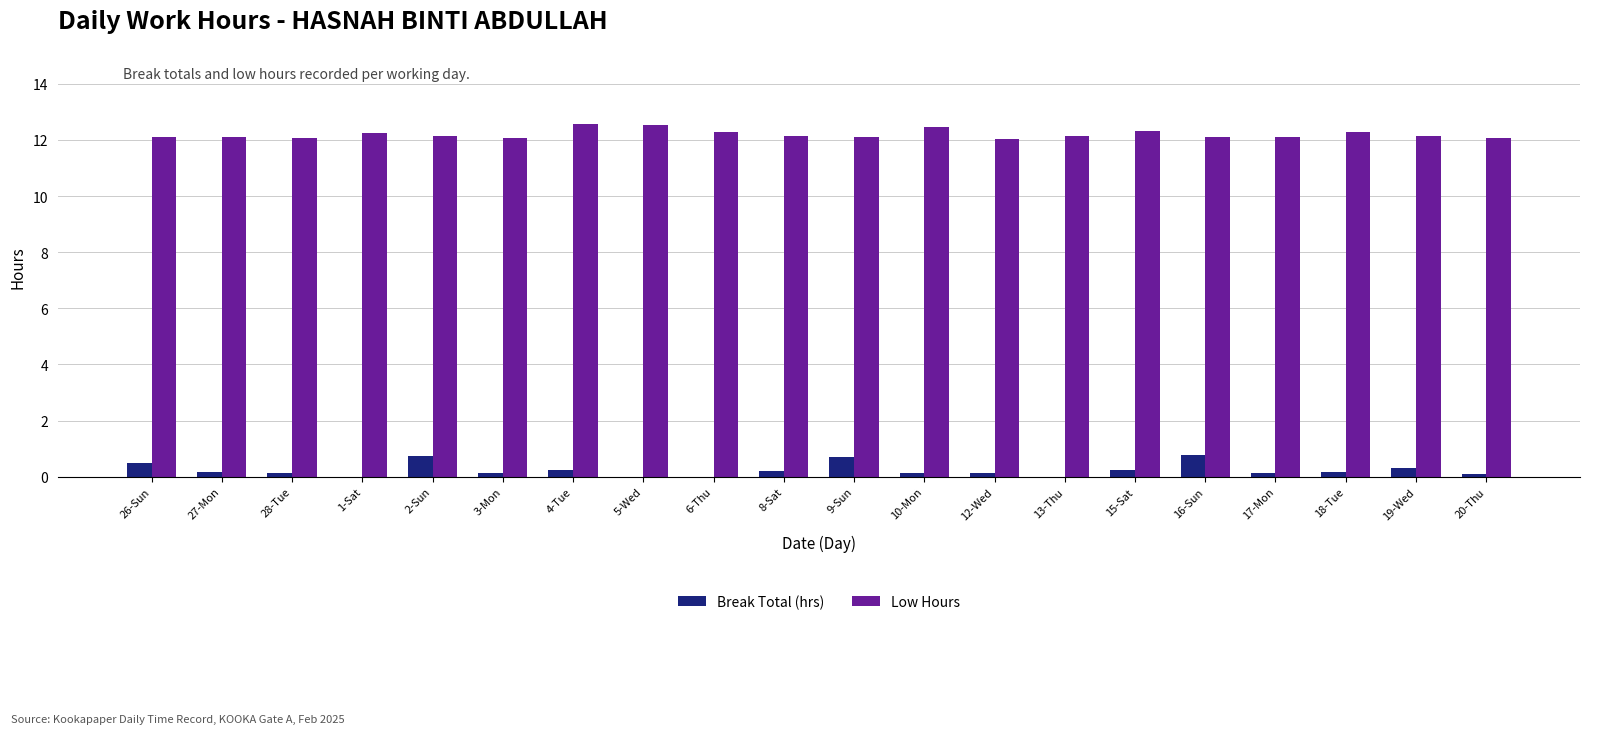

What is the approximate value of Low Hours at 5-Wed?

12.5